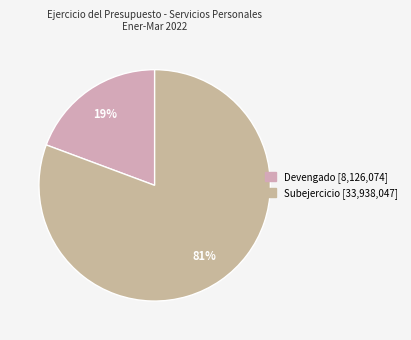

How many segments does this pie chart have?

2